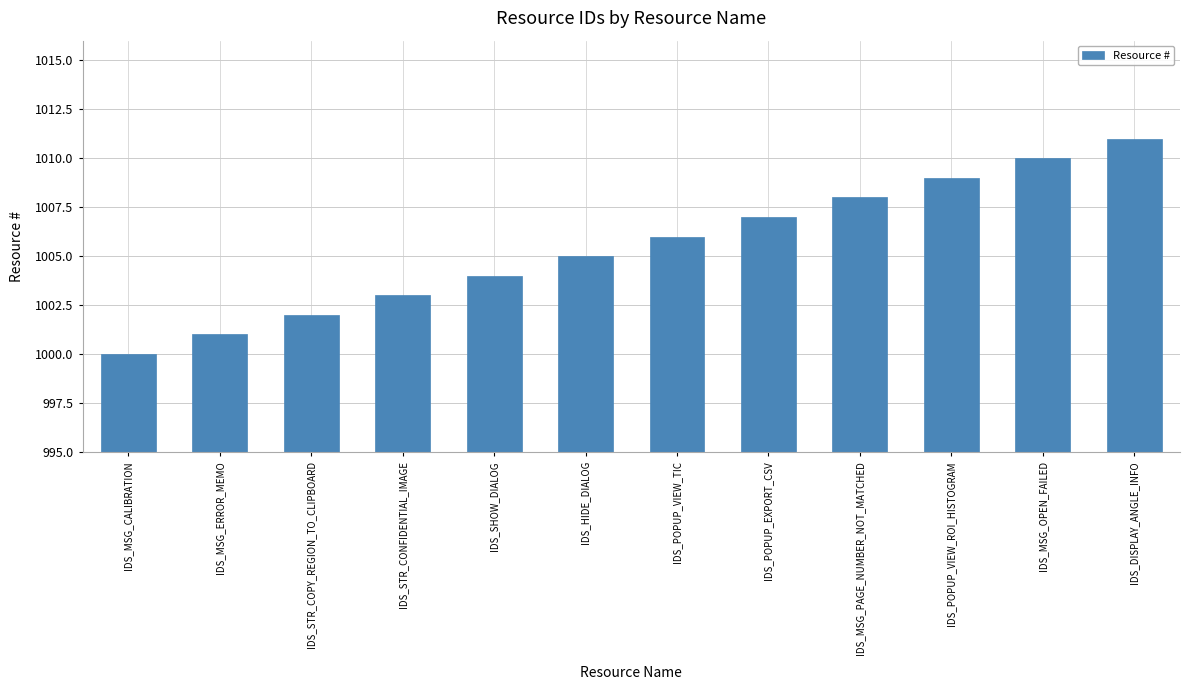

What is the label of the 8th bar from the right?

IDS_SHOW_DIALOG